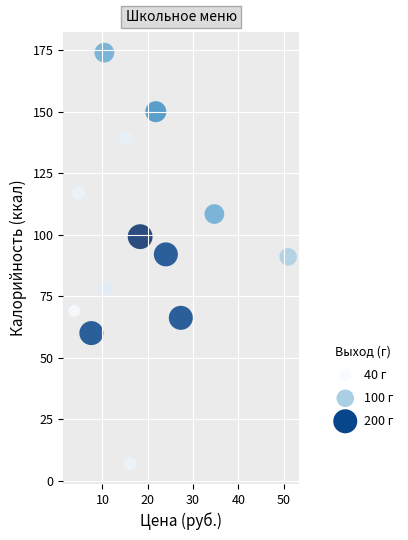

What is the range of Y values (max minus min)?

167.0